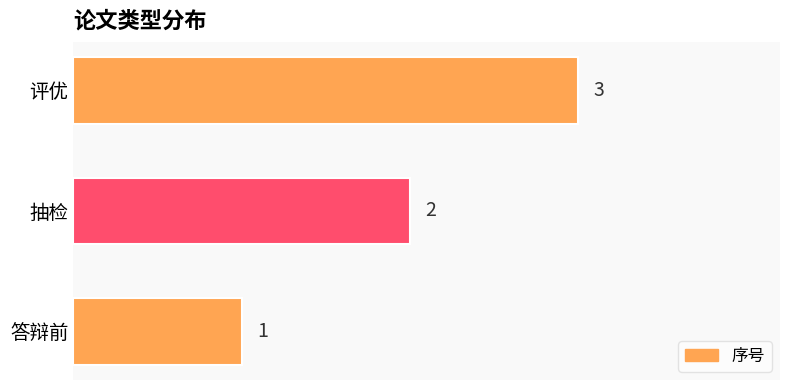

At which category does the chart reach its minimum across all series?

答辩前